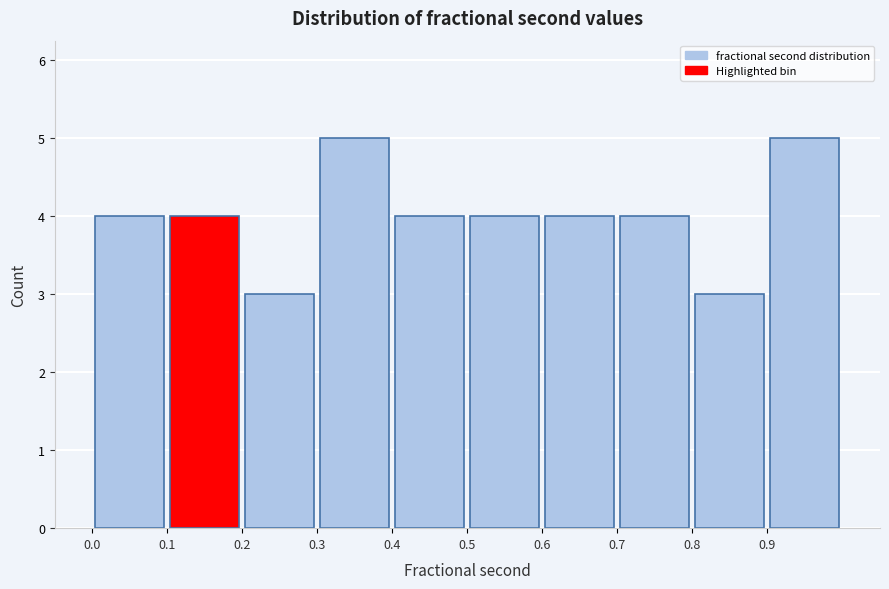

Reading left to right, list every bar in this chart as the range it spans on the x-axis followed by its height. The values are not printed on the chart, so give them approximately, as read against the axis.

0.0 to 0.1: 4
0.1 to 0.2: 4
0.2 to 0.3: 3
0.3 to 0.4: 5
0.4 to 0.5: 4
0.5 to 0.6: 4
0.6 to 0.7: 4
0.7 to 0.8: 4
0.8 to 0.9: 3
0.9 to 1.0: 5